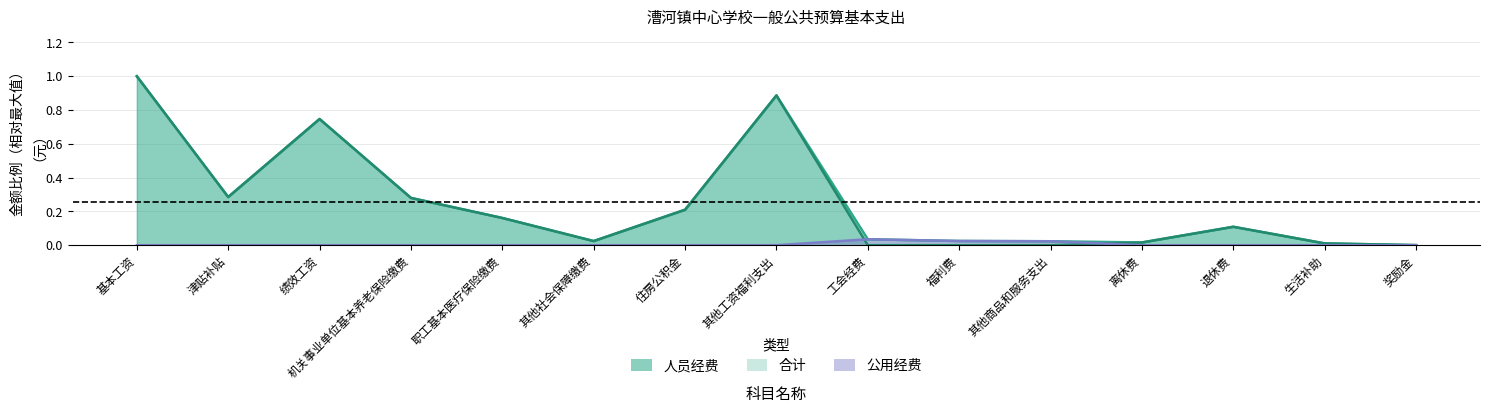

Reading left to right, list all the values displayed in this chart.

合计: 基本工资=1.0	津贴补贴=0.3	绩效工资=0.7	机关事业单位基本养老保险缴费=0.3	职工基本医疗保险缴费=0.2	其他社会保障缴费=0.0	住房公积金=0.2	其他工资福利支出=0.9	工会经费=0.0	福利费=0.0	其他商品和服务支出=0.0	离休费=0.0	退休费=0.1	生活补助=0.0	奖励金=0.0
人员经费: 基本工资=1.0	津贴补贴=0.3	绩效工资=0.7	机关事业单位基本养老保险缴费=0.3	职工基本医疗保险缴费=0.2	其他社会保障缴费=0.0	住房公积金=0.2	其他工资福利支出=0.9	工会经费=0.0	福利费=0.0	其他商品和服务支出=0.0	离休费=0.0	退休费=0.1	生活补助=0.0	奖励金=0.0
公用经费: 基本工资=0.0	津贴补贴=0.0	绩效工资=0.0	机关事业单位基本养老保险缴费=0.0	职工基本医疗保险缴费=0.0	其他社会保障缴费=0.0	住房公积金=0.0	其他工资福利支出=0.0	工会经费=0.0	福利费=0.0	其他商品和服务支出=0.0	离休费=0.0	退休费=0.0	生活补助=0.0	奖励金=0.0